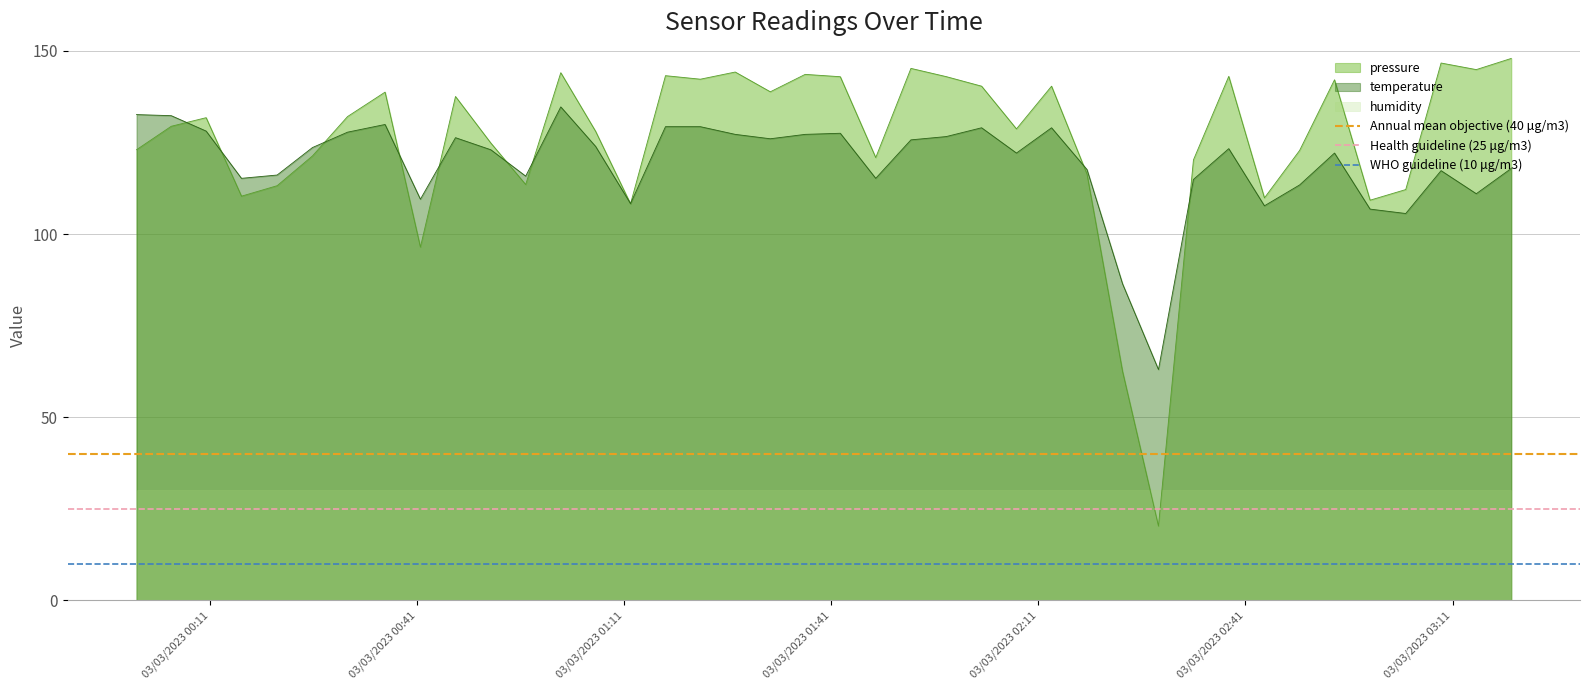

What is the lowest value of the temperature series?

63.0